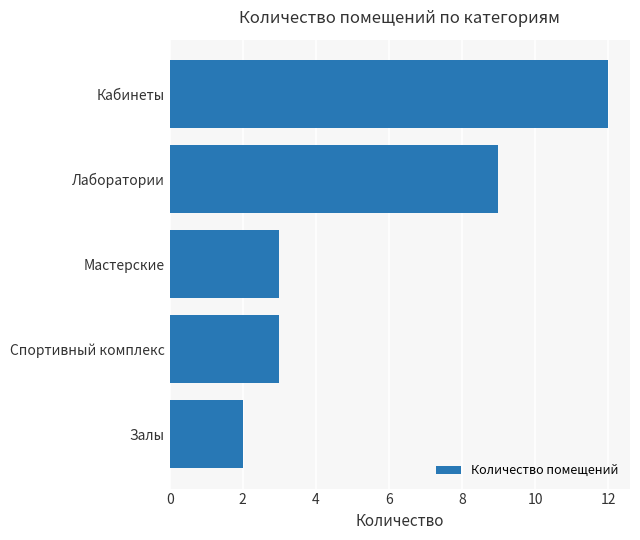

The value at Спортивный комплекс is 2. True or false?

False